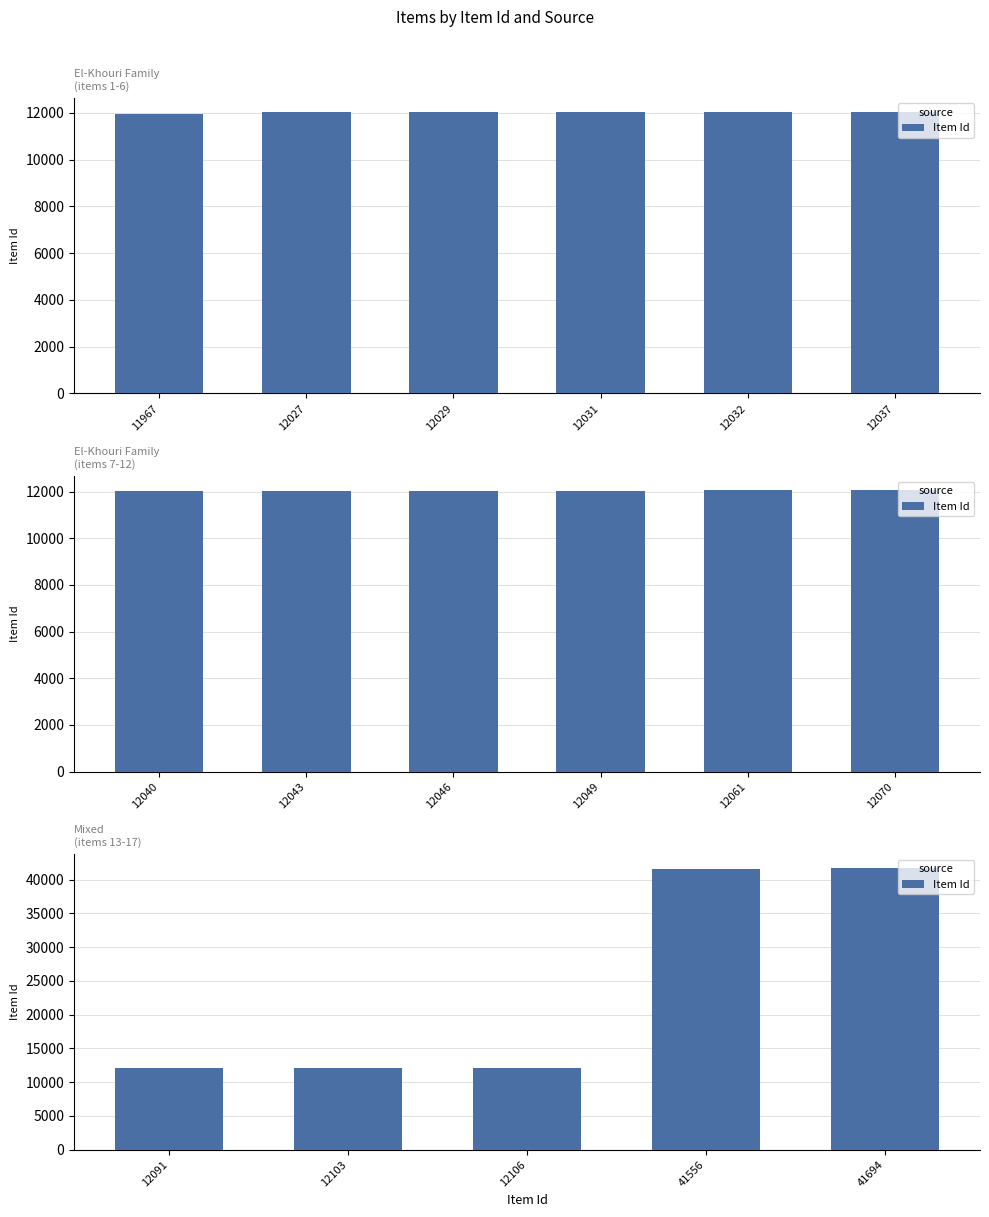

The value at 41694 is 65530. True or false?

False